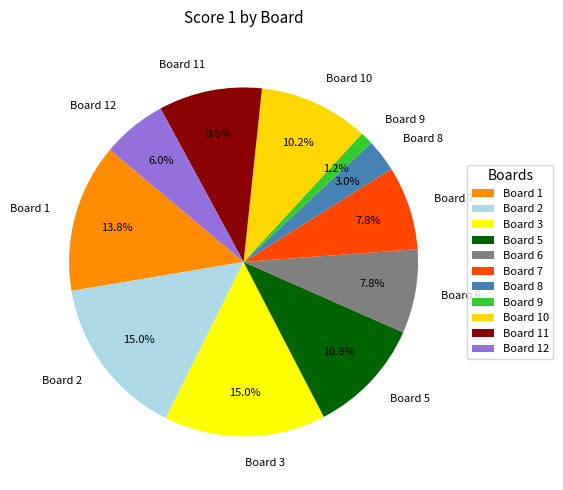

How many slices are in this pie chart?

11